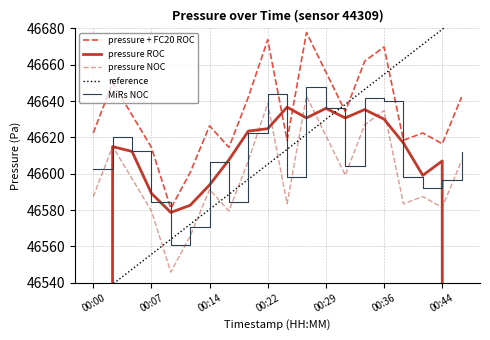

What is the approximate value of pressure + FC20 ROC at 00:22?

46673.8